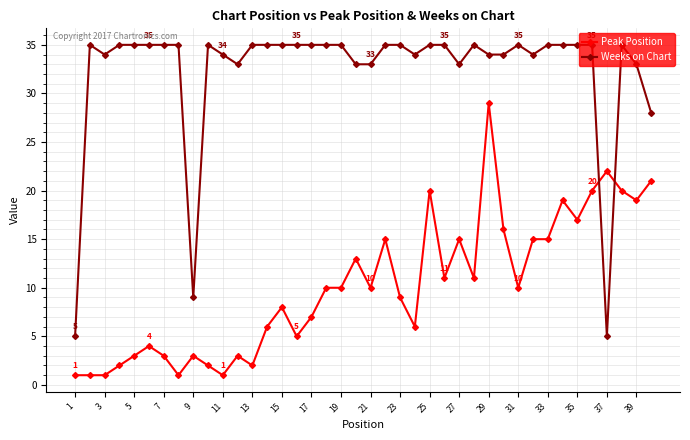

True or false: Peak Position has more than 0 points higher than both neighbors.

True